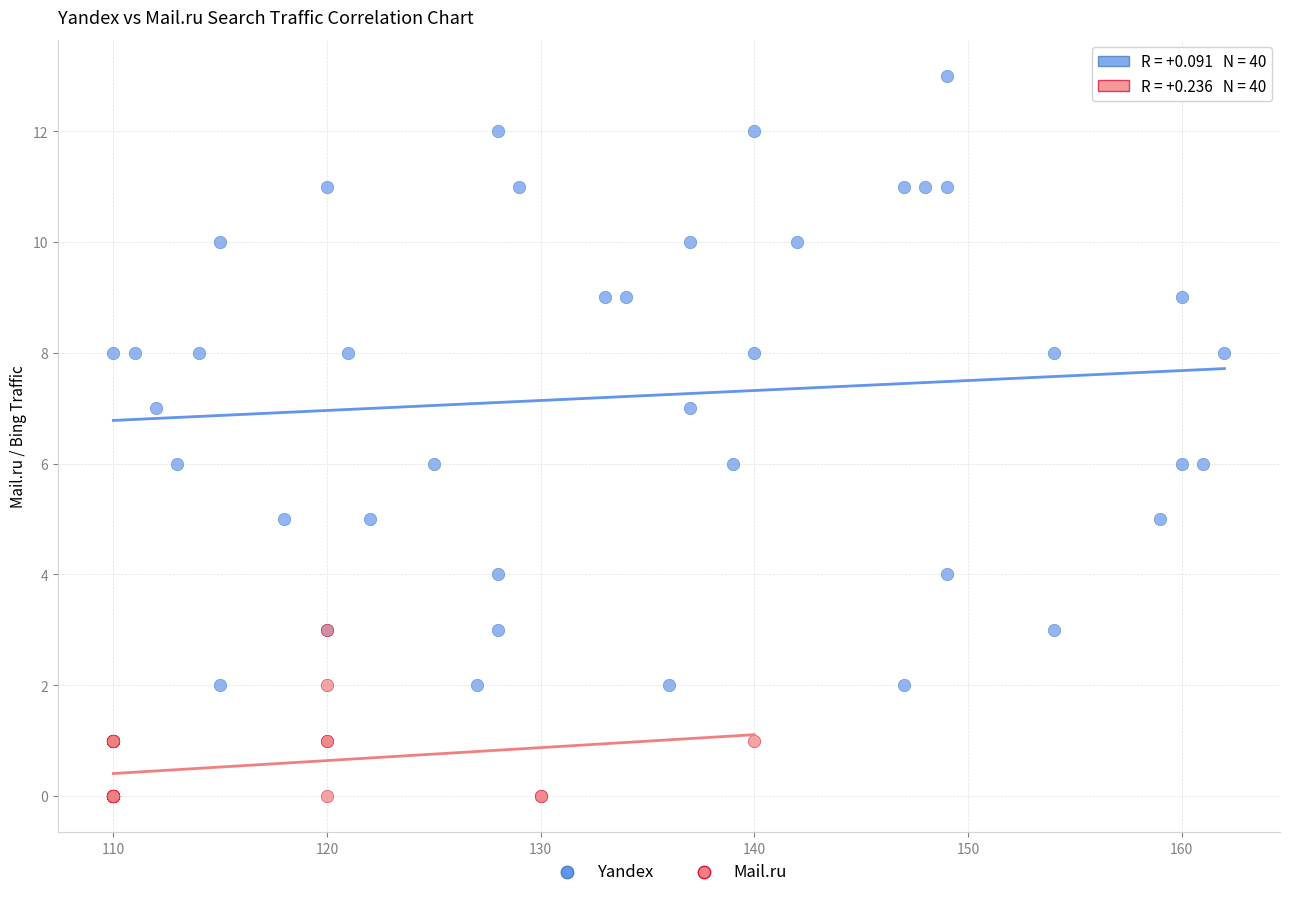

Which series reaches the minimum Y coordinate?

Mail.ru